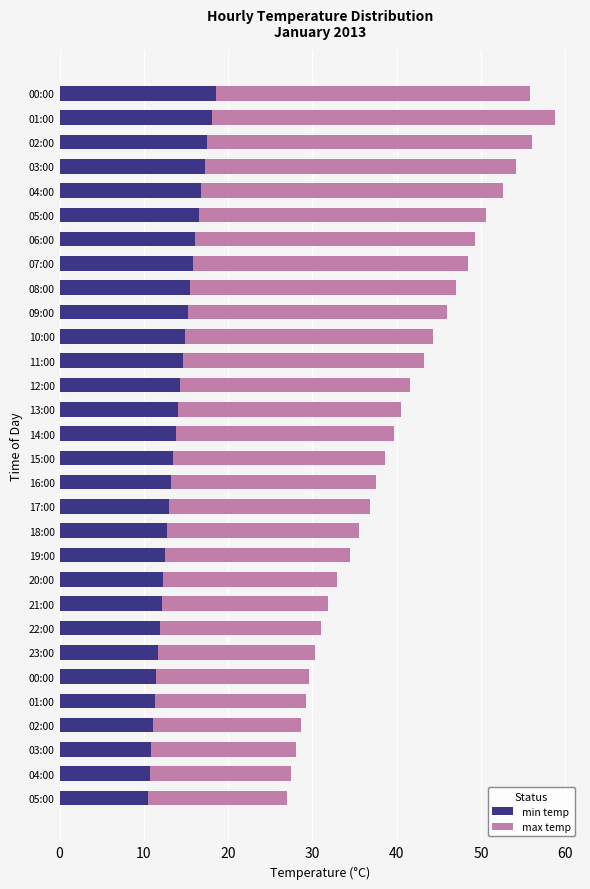

What are all the series names shown in the legend?

min temp, max temp